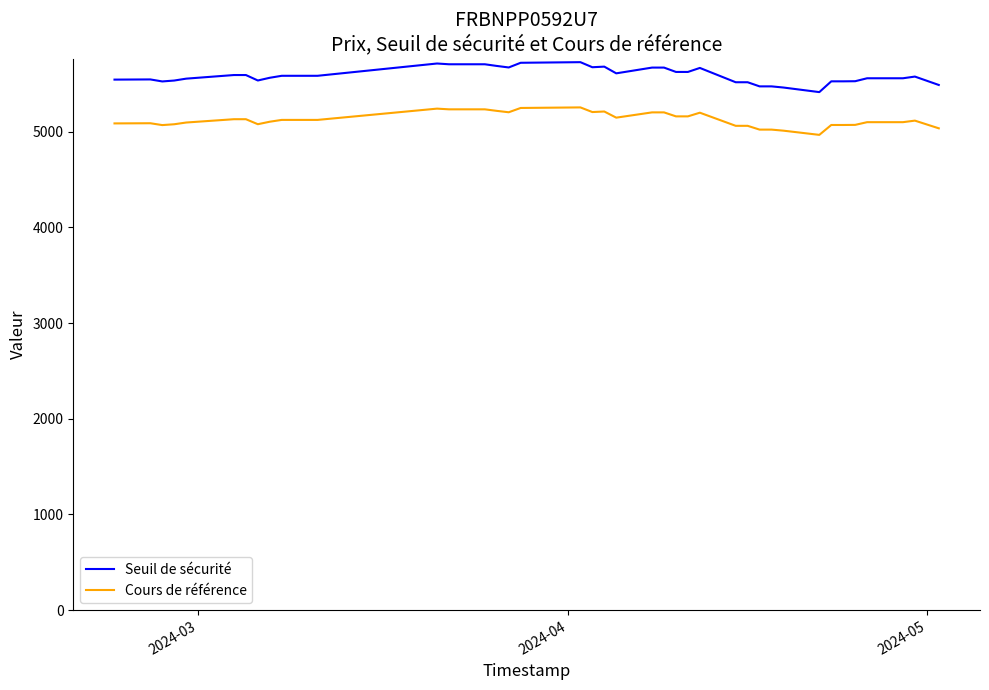

Rank the series by their maximum value, from highest to lowest.

Seuil de sécurité, Cours de référence